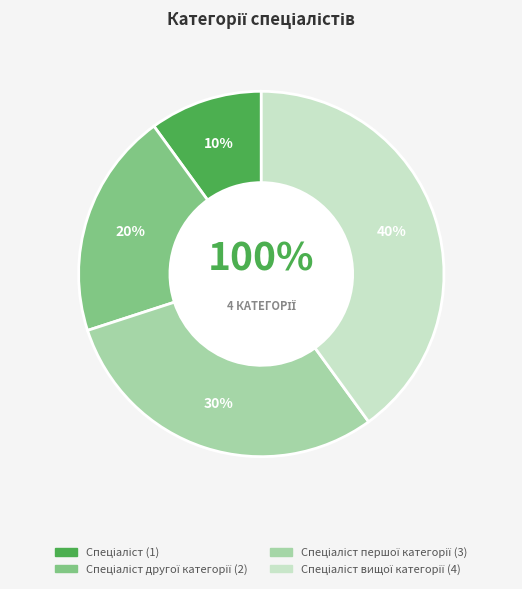

True or false: Спеціаліст accounts for 10% of the total.

True